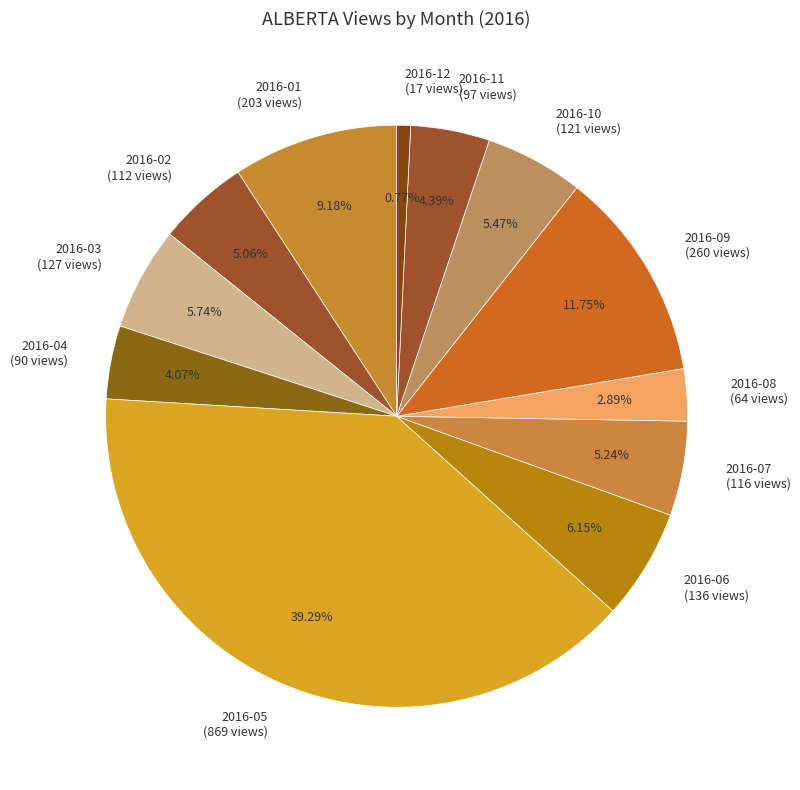

How many segments does this pie chart have?

12